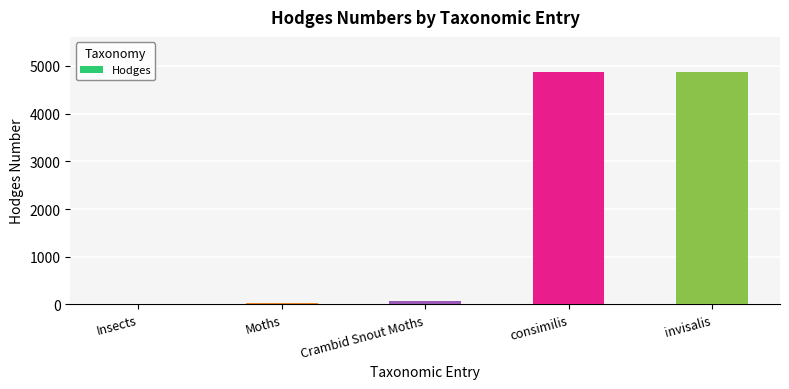

What is the sum of all values?

9864.2